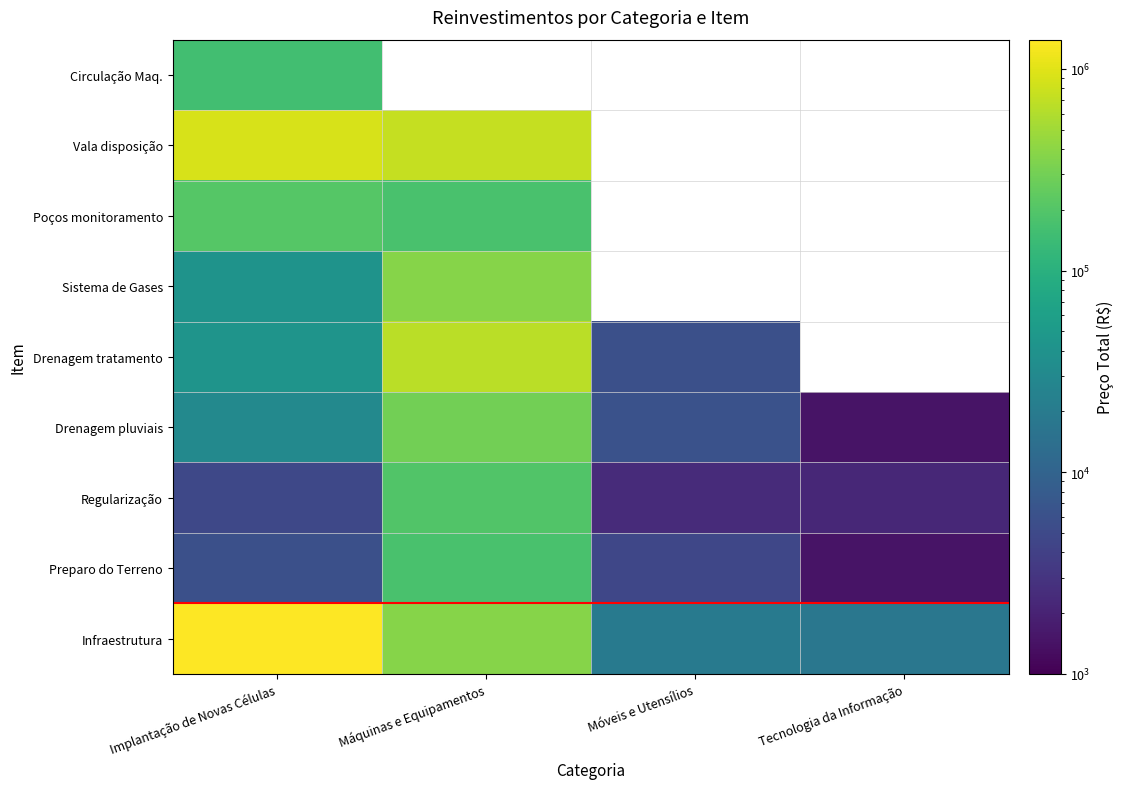

Count the number of data series in this chart.

9